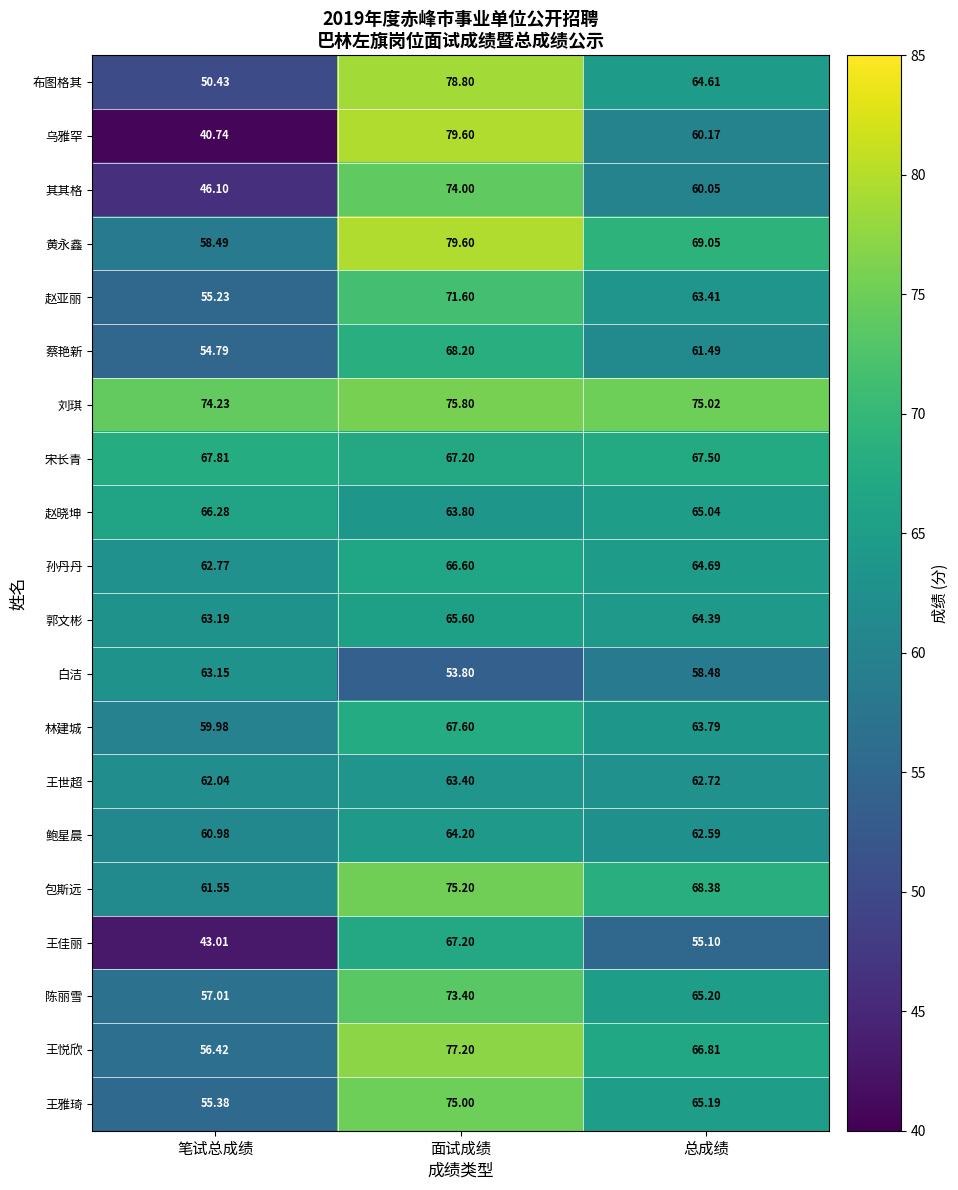

At 总成绩, list the series in order from smallest to largest.

王佳丽, 白洁, 其其格, 乌雅罕, 蔡艳新, 鲍星晨, 王世超, 赵亚丽, 林建城, 郭文彬, 布图格其, 孙丹丹, 赵晓坤, 王雅琦, 陈丽雪, 王悦欣, 宋长青, 包斯远, 黄永鑫, 刘琪